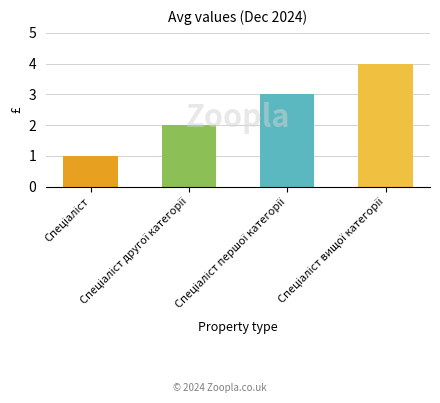

What is the sum of all values?

10